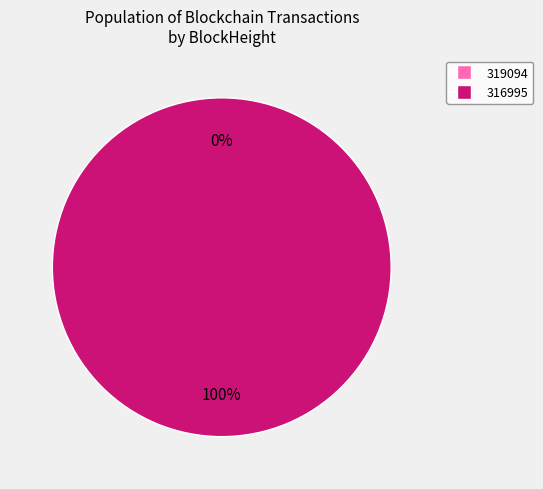

To the nearest percent, what is the difference between the largest and smallest slice percentages?

100%